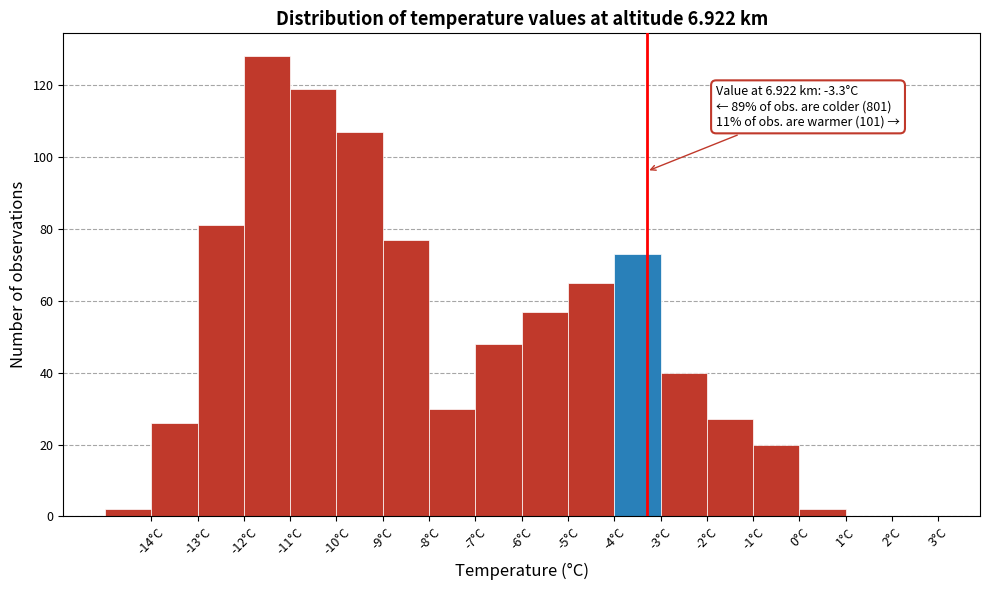

Which range on the x-axis has the tallest bar?

-12 to -11